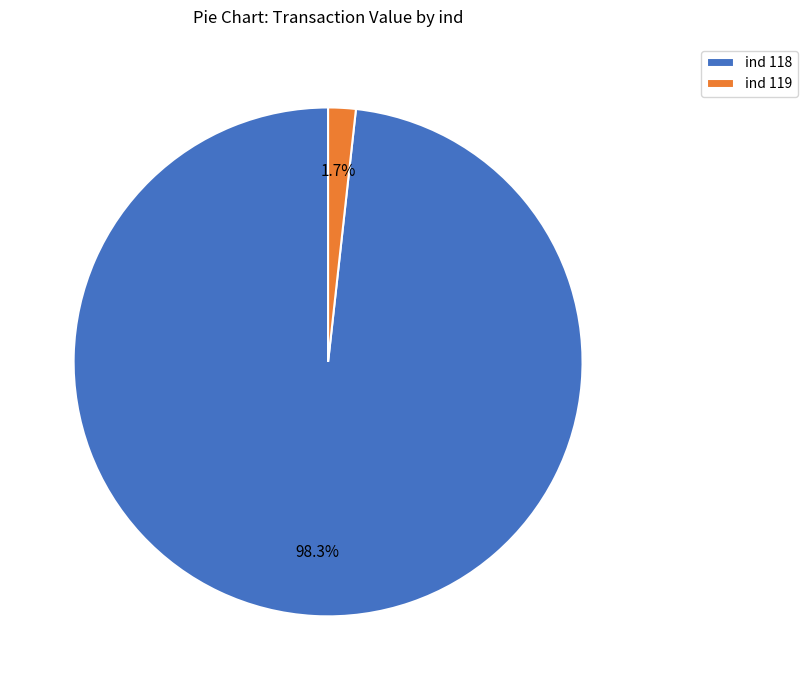

Which category has the smallest portion of the pie?

ind 119